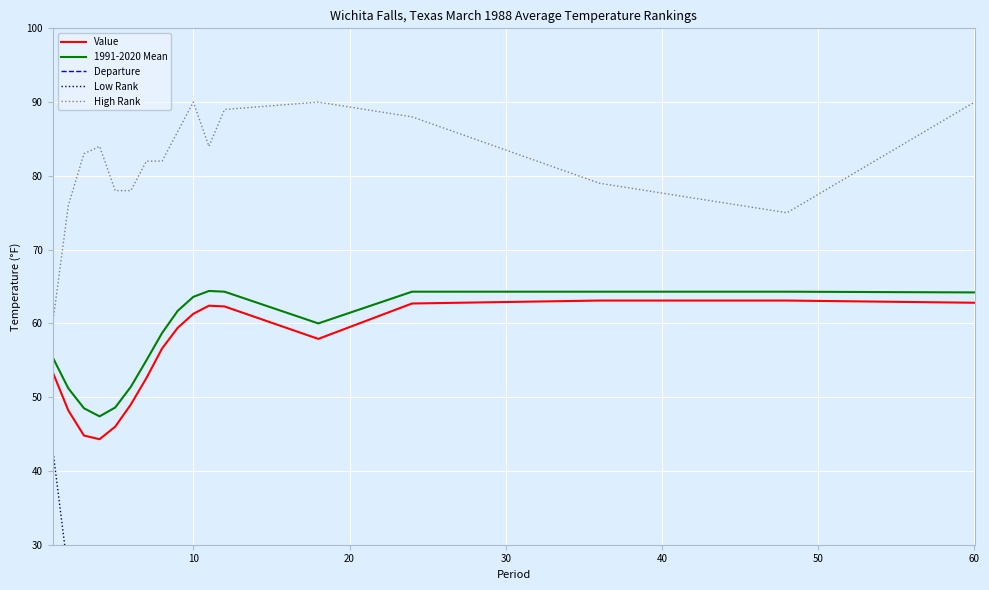

True or false: High Rank and Low Rank intersect in this chart.

False